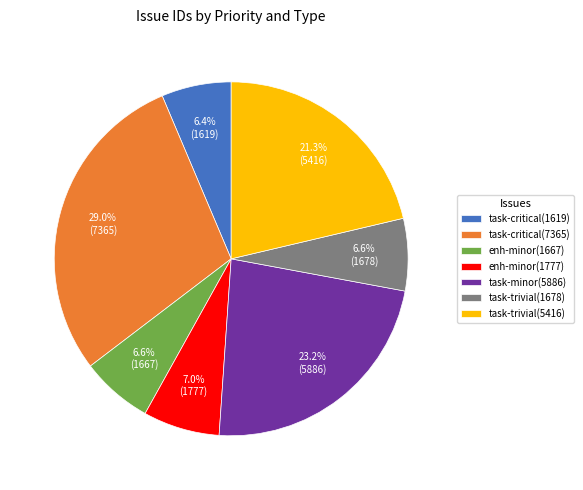

Is there a majority slice in this chart?

No